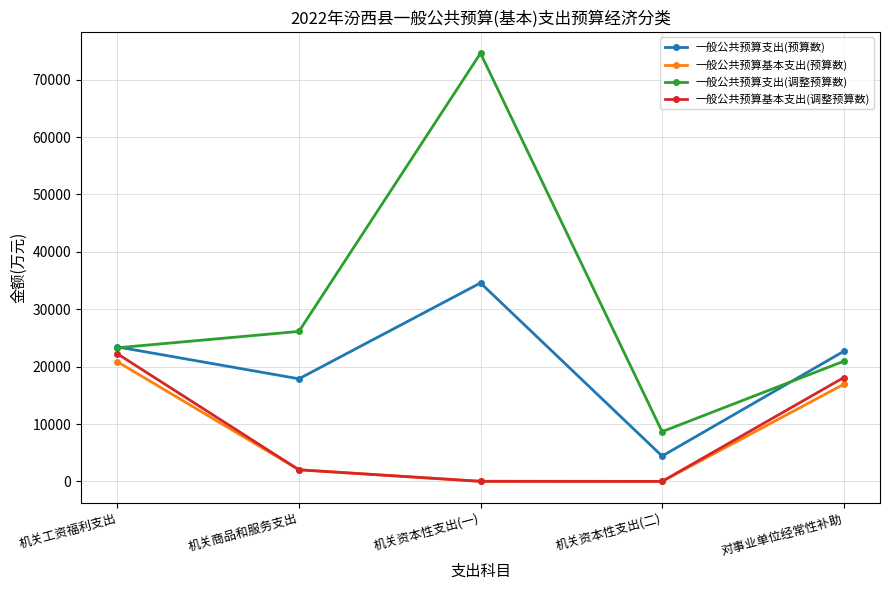

True or false: 一般公共预算基本支出(调整预算数) and 一般公共预算支出(调整预算数) intersect in this chart.

False